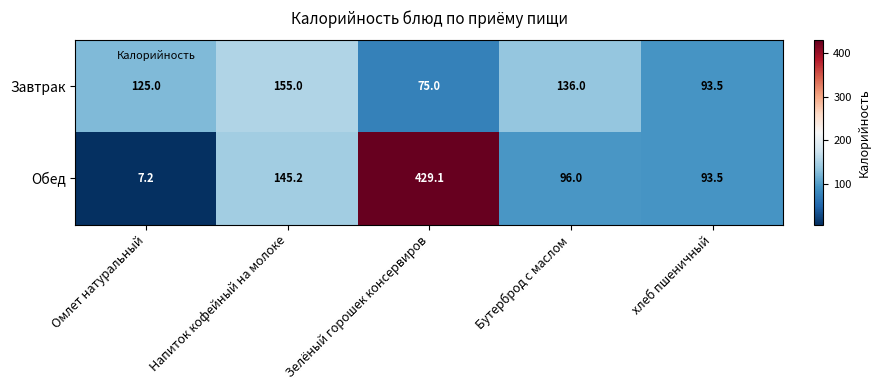

What is the approximate value of Обед at Зелёный горошек консервиров?

429.1